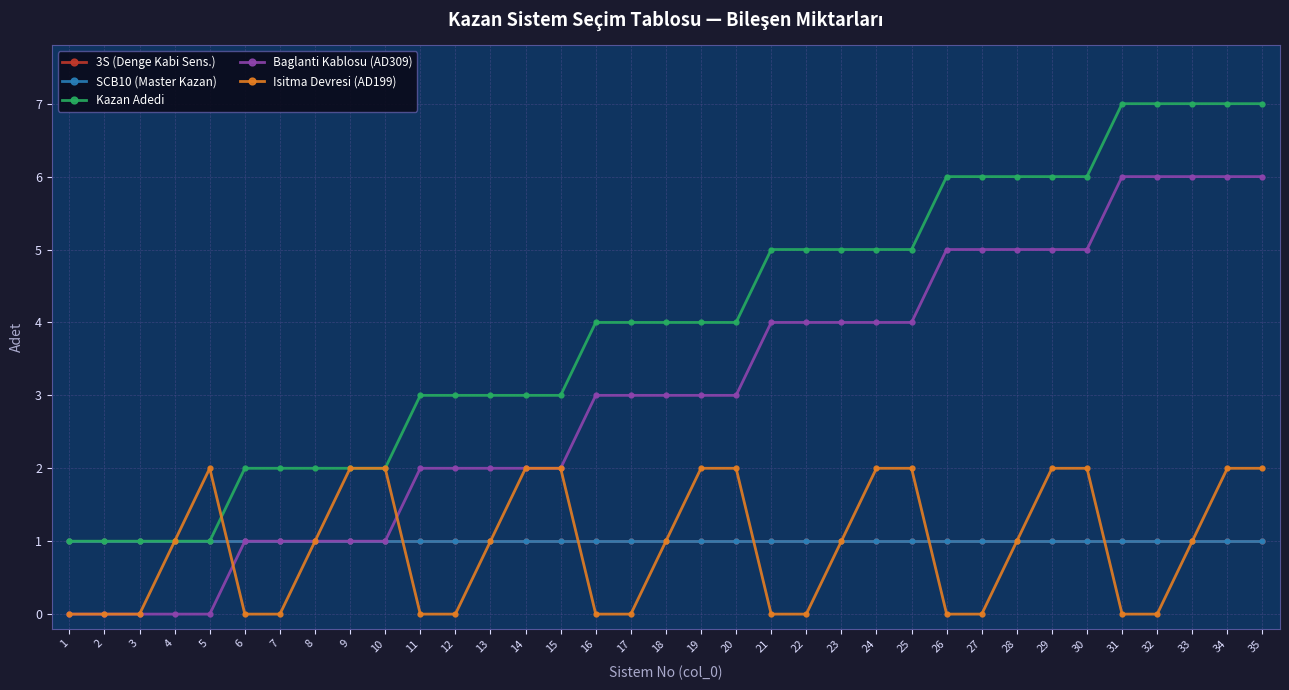

Between 32 and 6, which is larger?

32